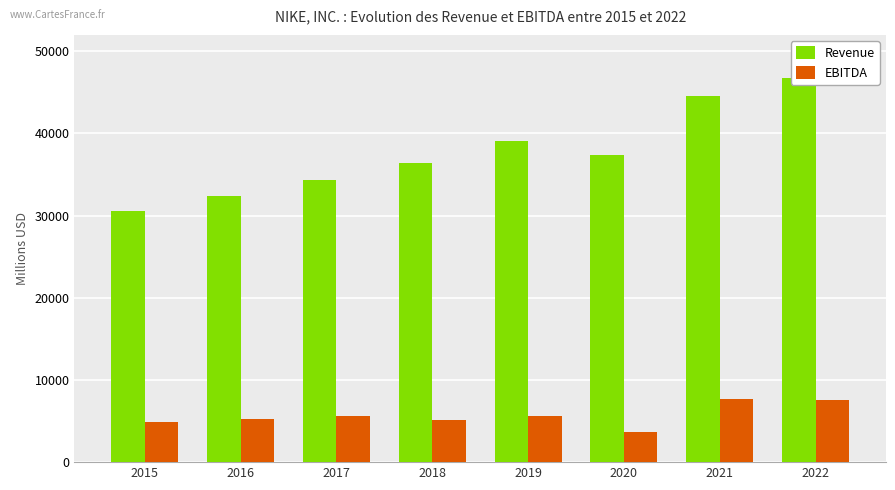

Rank the series at 2017 from highest to lowest value.

Revenue, EBITDA